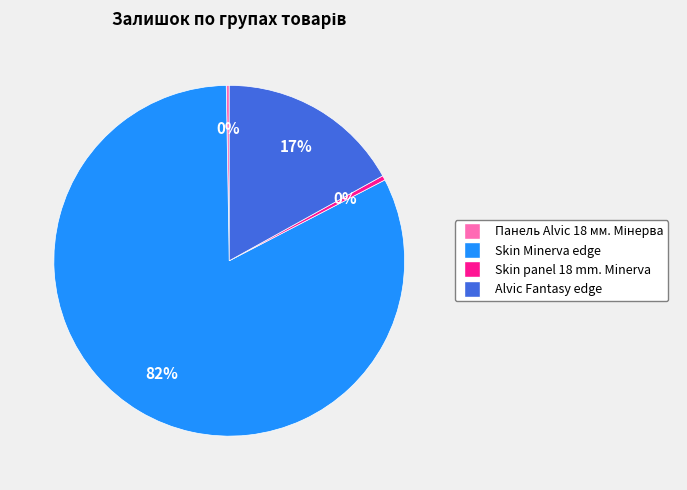

Between Skin Minerva edge and Alvic Fantasy edge, which is larger?

Skin Minerva edge